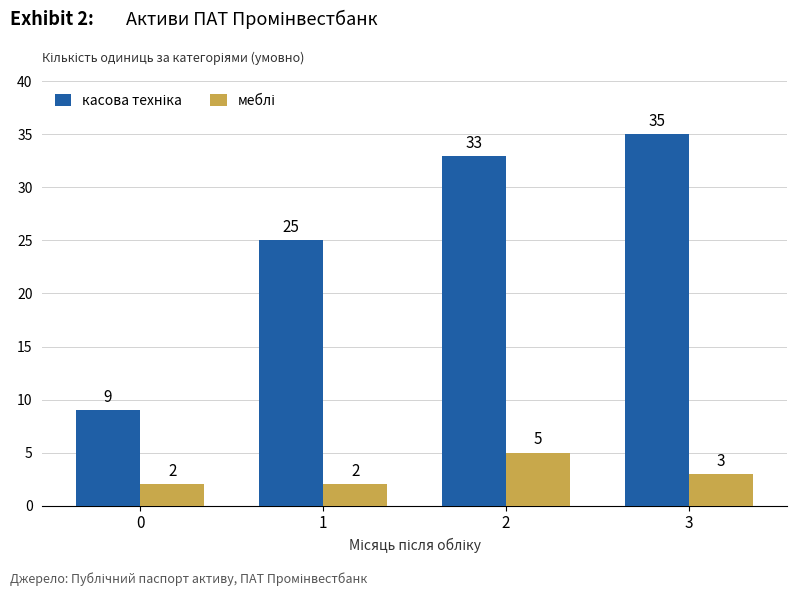

What is the total value across all series at 1?

27